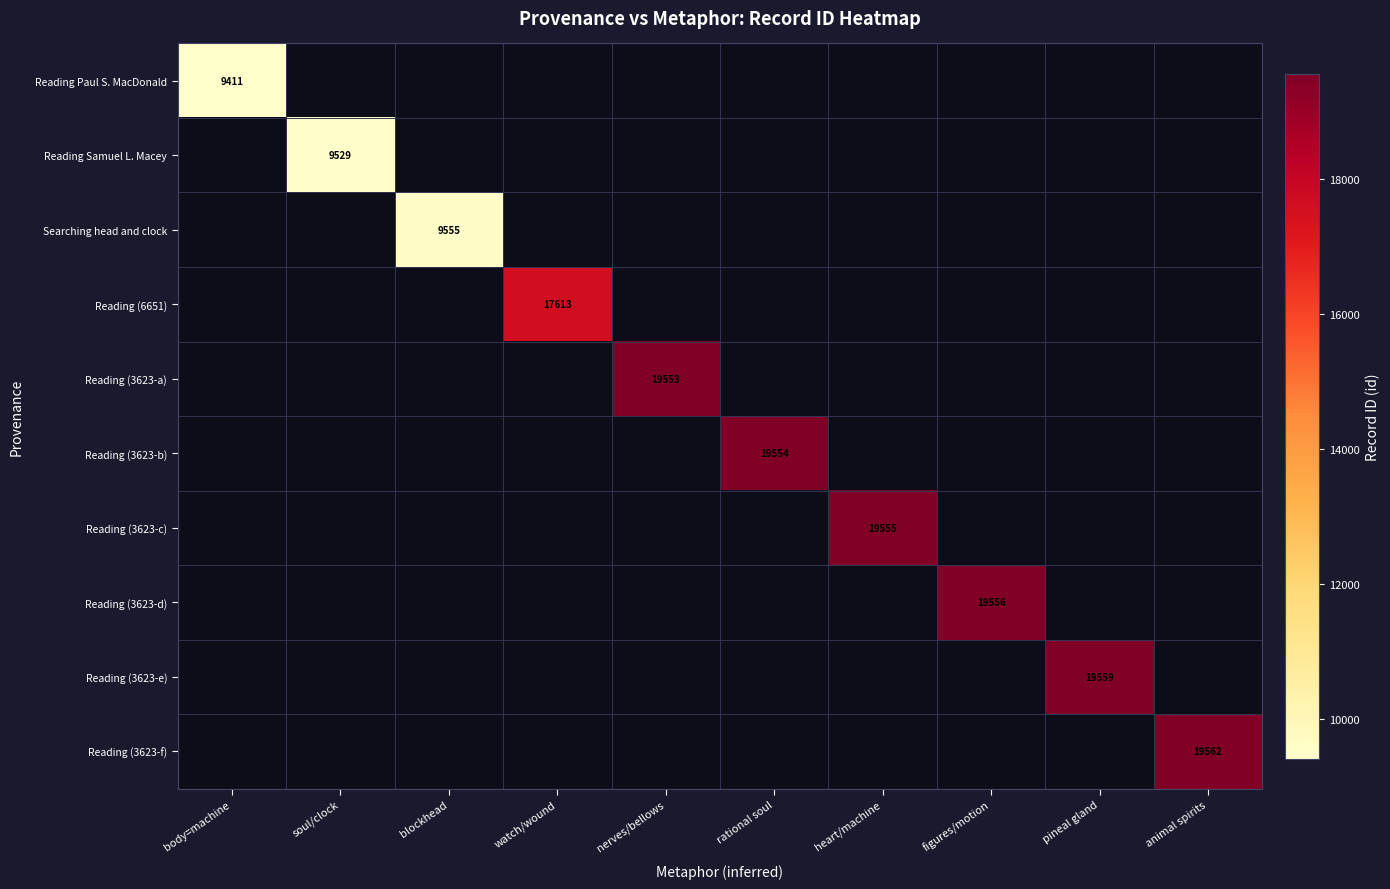

The Reading (6651) series shows 11317 at watch/wound. True or false?

False